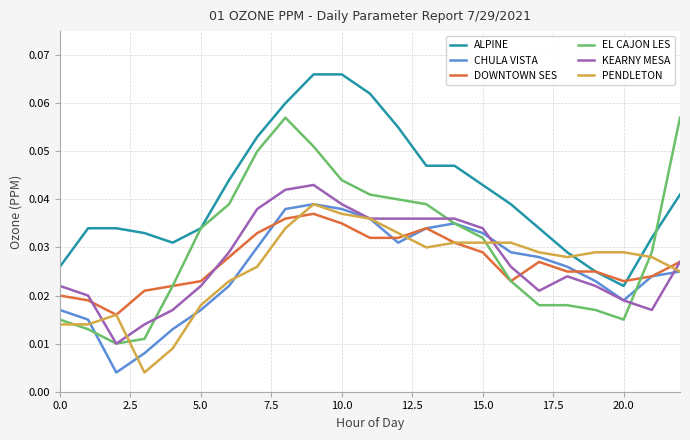

True or false: KEARNY MESA and ALPINE cross at least once.

False